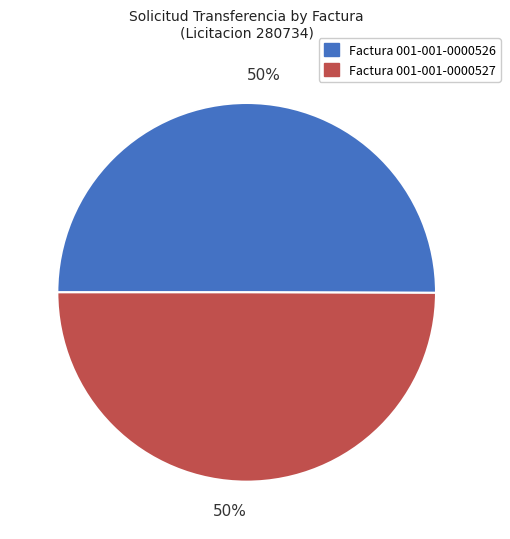

Approximately how many times larger is the value at Factura 001-001-0000527 compared to Factura 001-001-0000526?

1.0